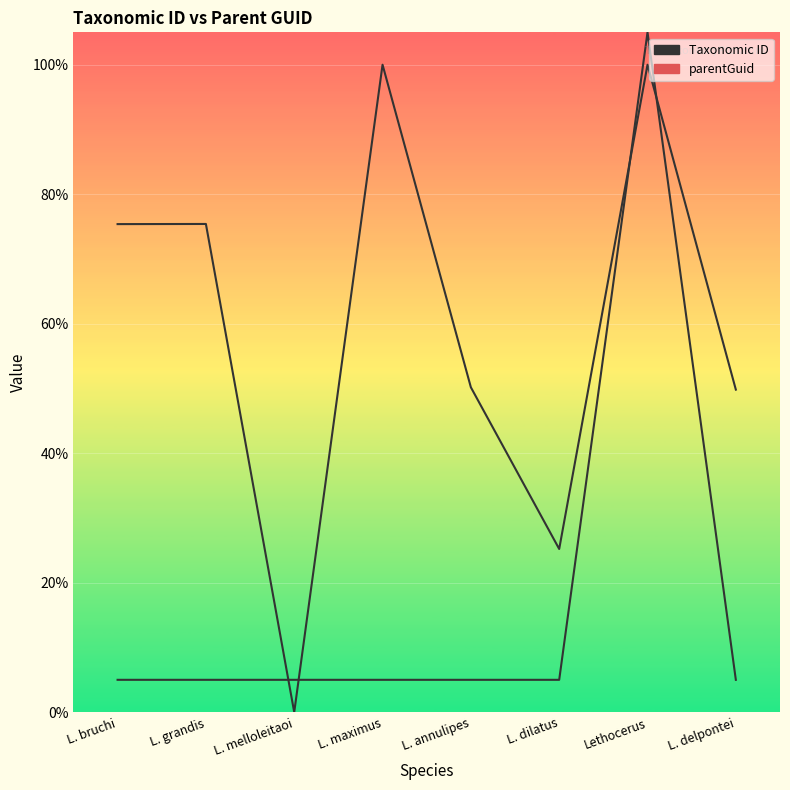

List the series in order of their overall mean, highest first.

Taxonomic ID, parentGuid